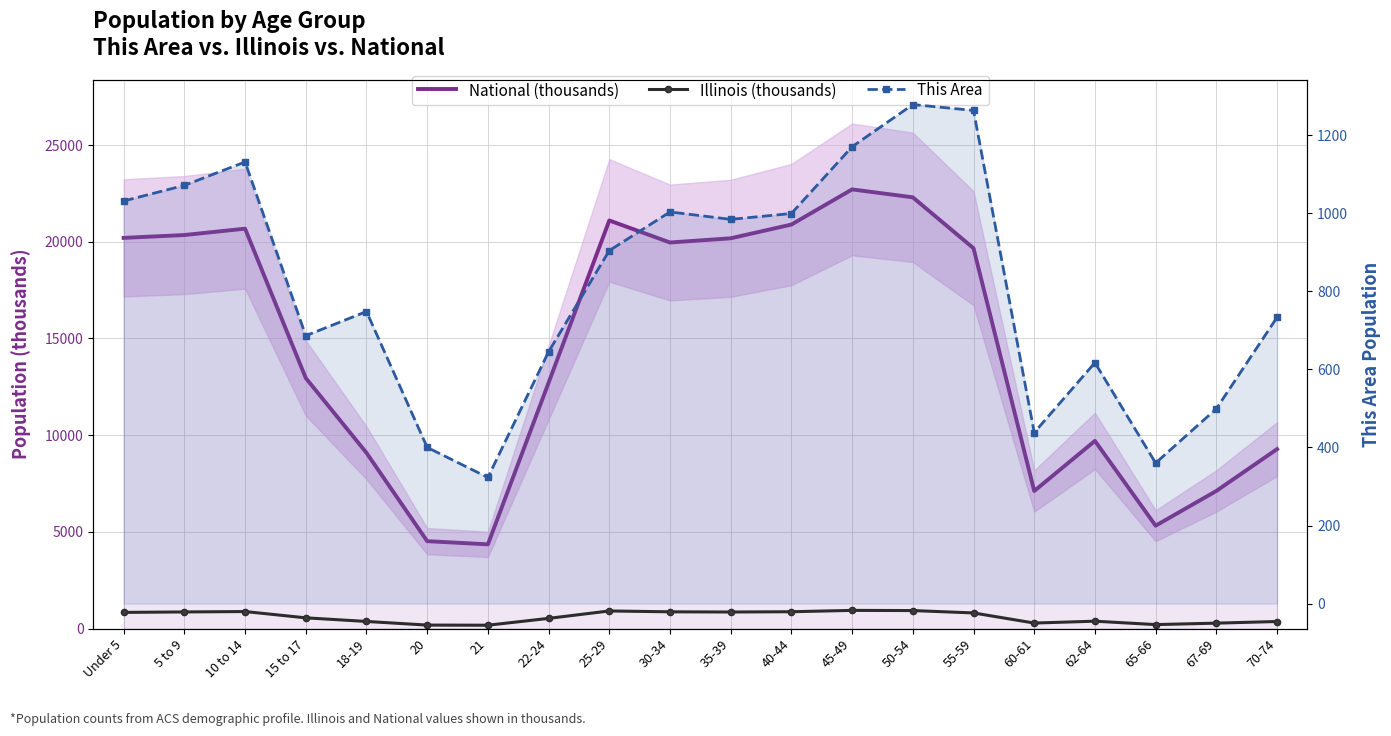

What is the value of the This Area point at the 5th from the left?

748.0